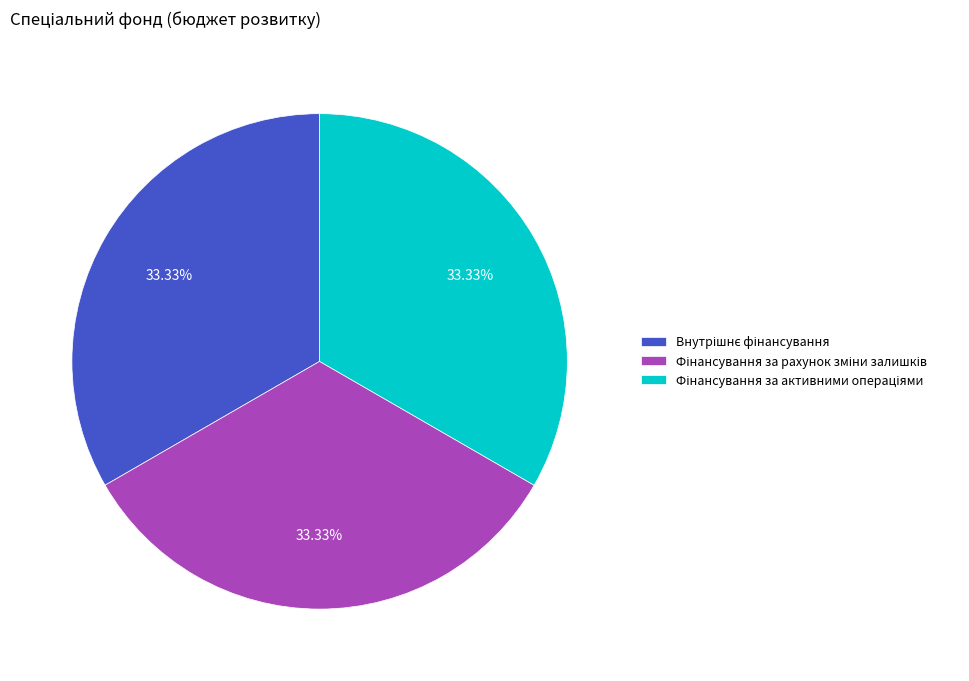

Is there a majority slice in this chart?

No